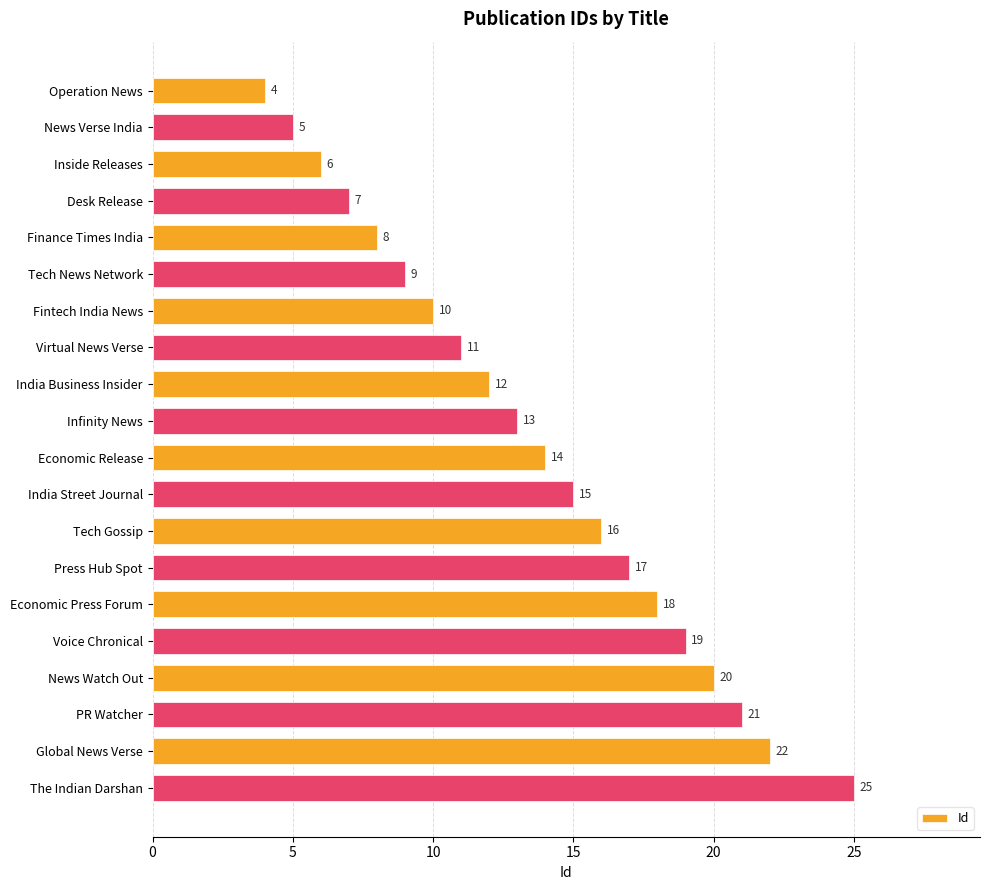

What is the label of the 20th bar from the top?

The Indian Darshan